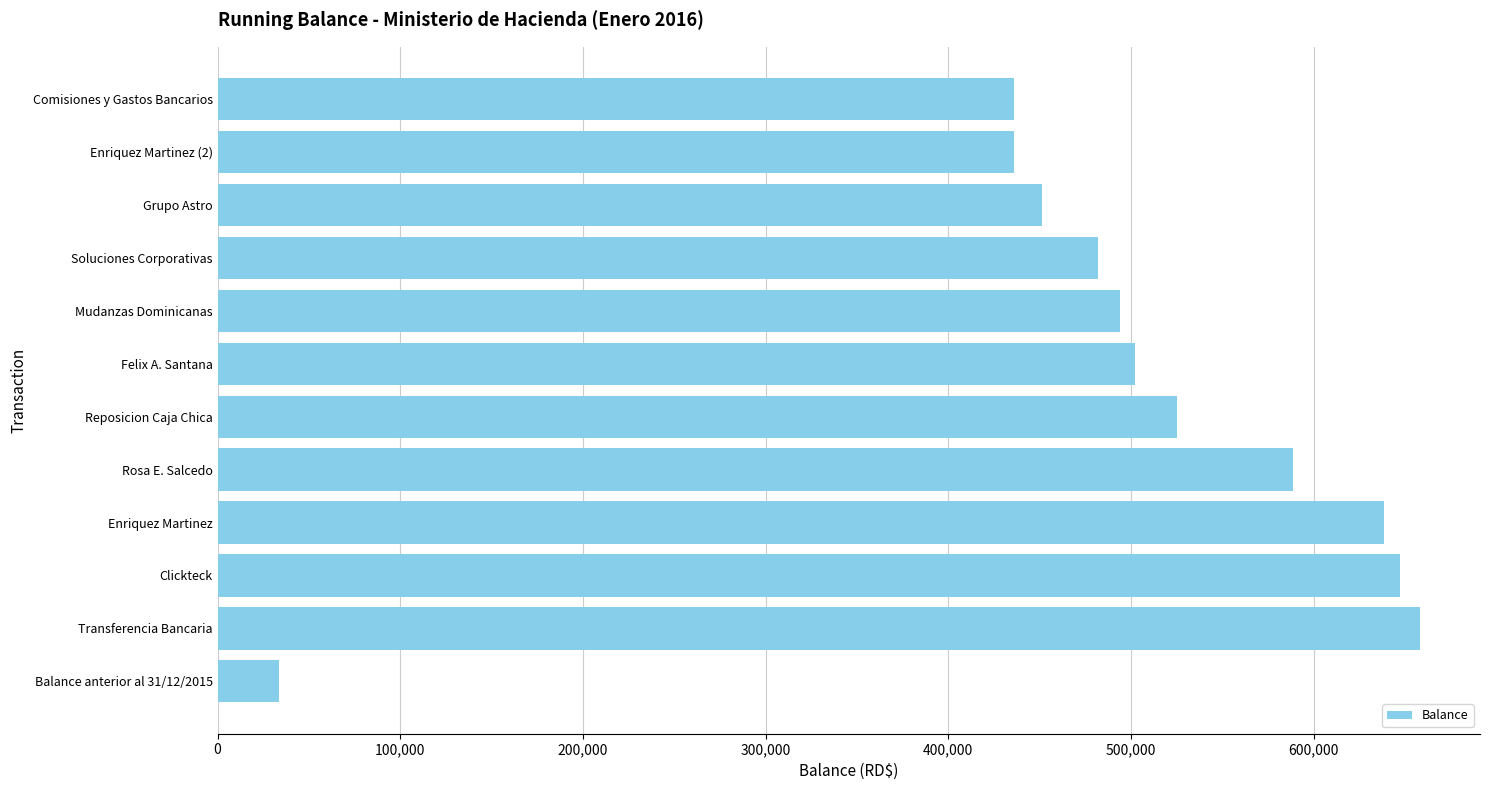

Read the value at Comisiones y Gastos Bancarios.

435833.3